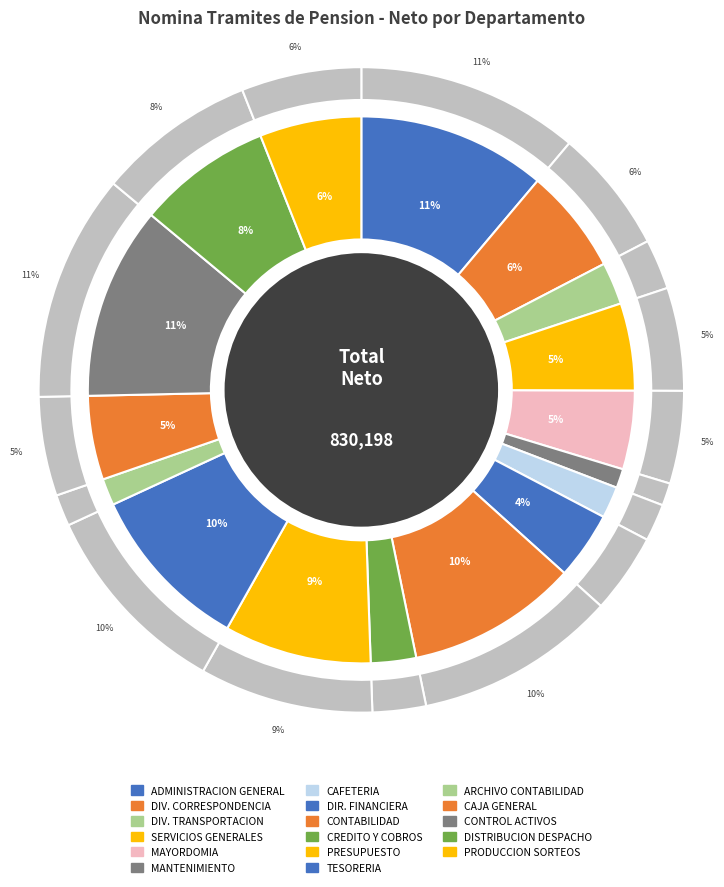

How much of the chart is everything except SECCION ARCHIVO DE CONTABILIDAD?

98.4%